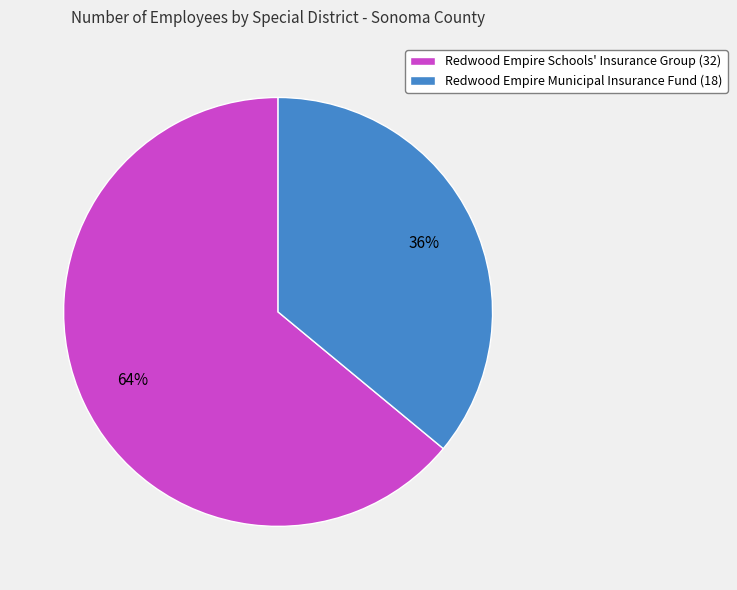

True or false: Redwood Empire Municipal Insurance Fund accounts for 36% of the total.

True